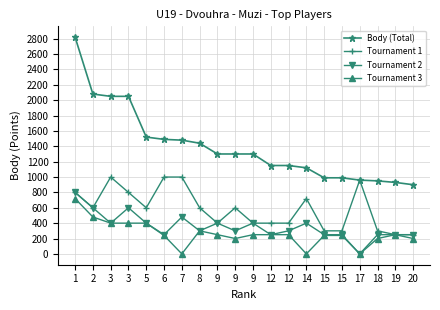

True or false: Tournament 2 has more than 0 points higher than both neighbors.

True